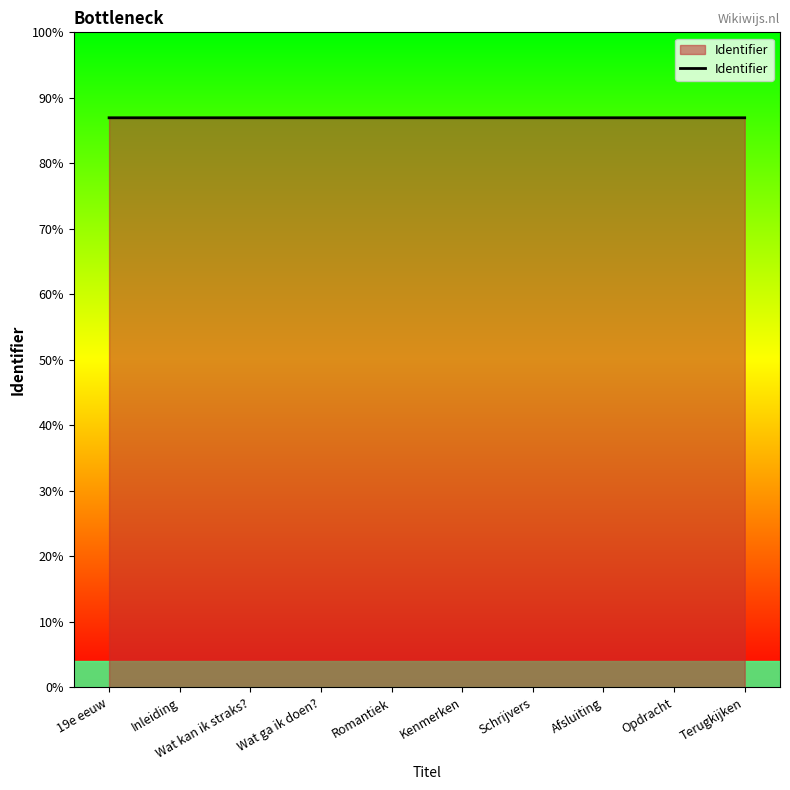

At which label is the value closest to 6428699?

Kenmerken